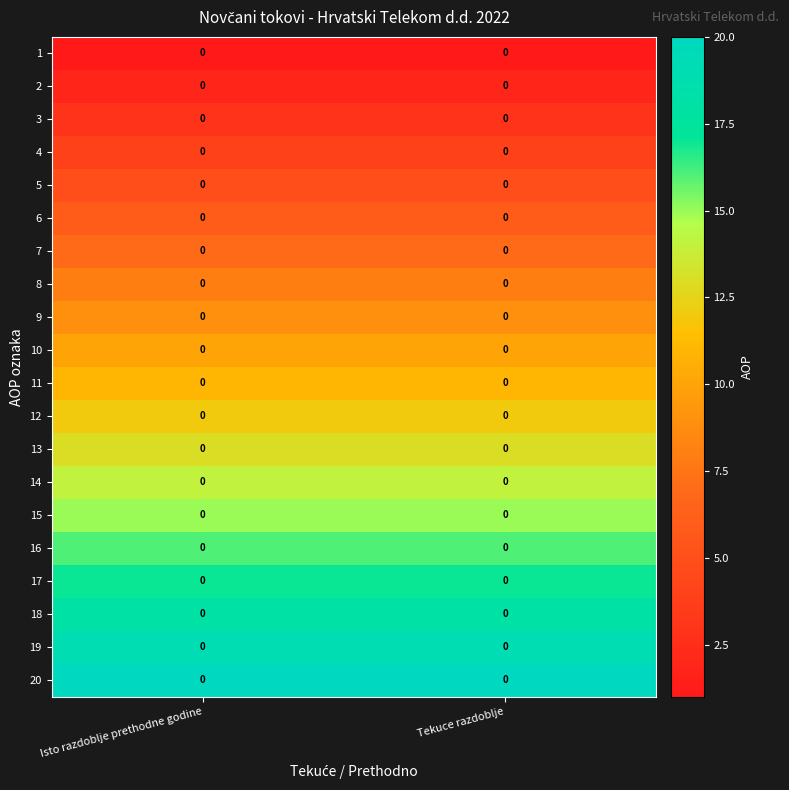

At Tekuce razdoblje, list the series in order from smallest to largest.

1, 2, 3, 4, 5, 6, 7, 8, 9, 10, 11, 12, 13, 14, 15, 16, 17, 18, 19, 20